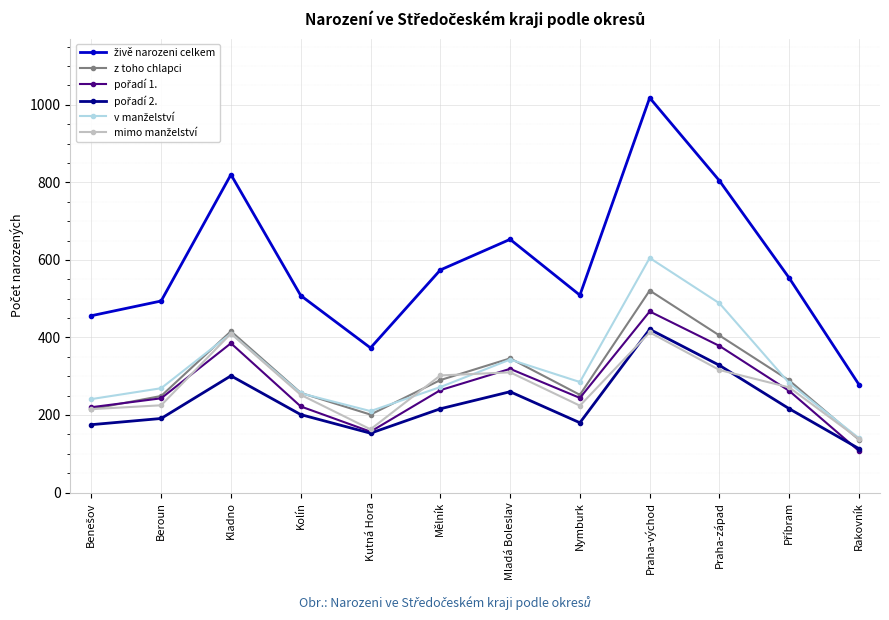

At which category does z toho chlapci reach its first local valley?

Kutná Hora